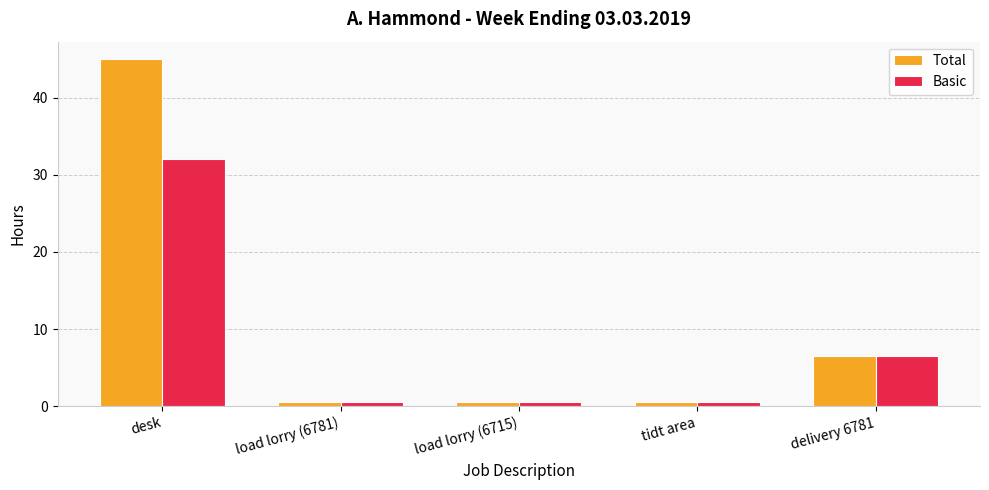

What is the maximum value shown in the chart?

45.0